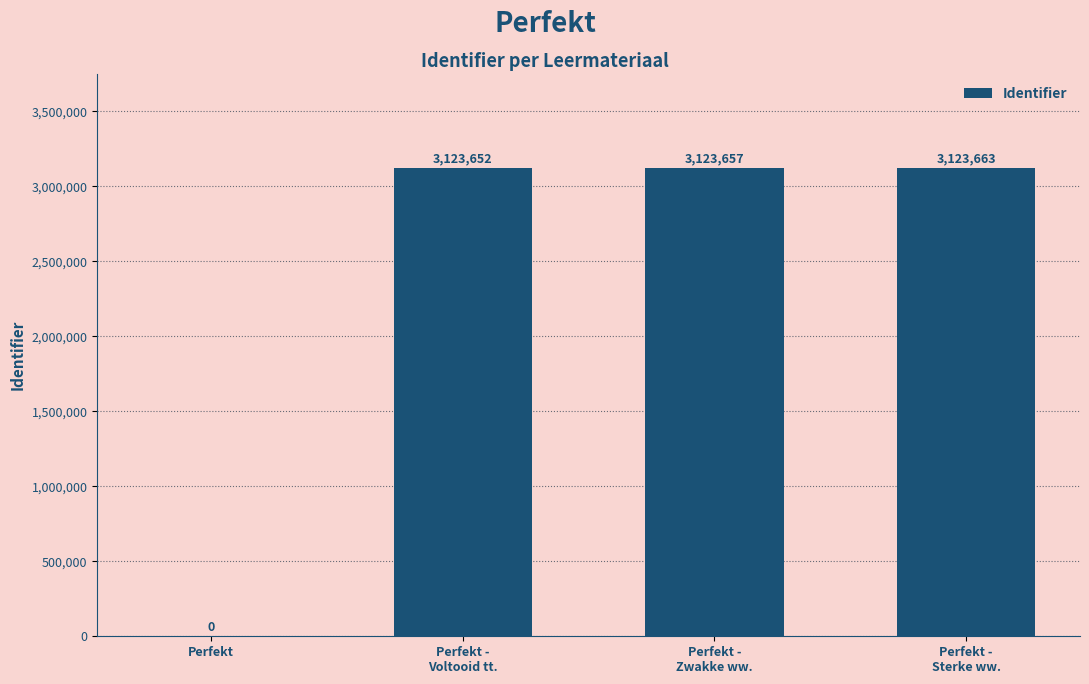

What is the average value?

2342743